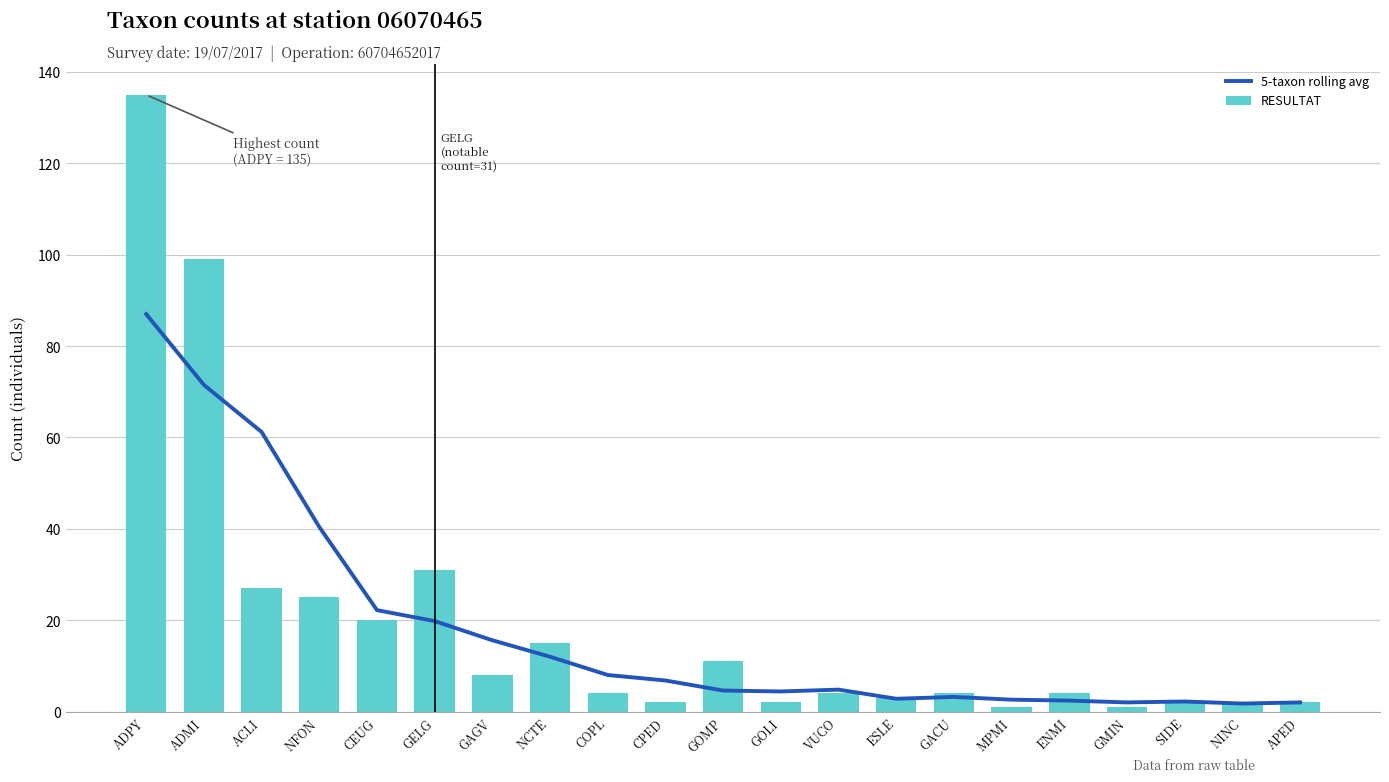

What position from the left is ACLI?

3